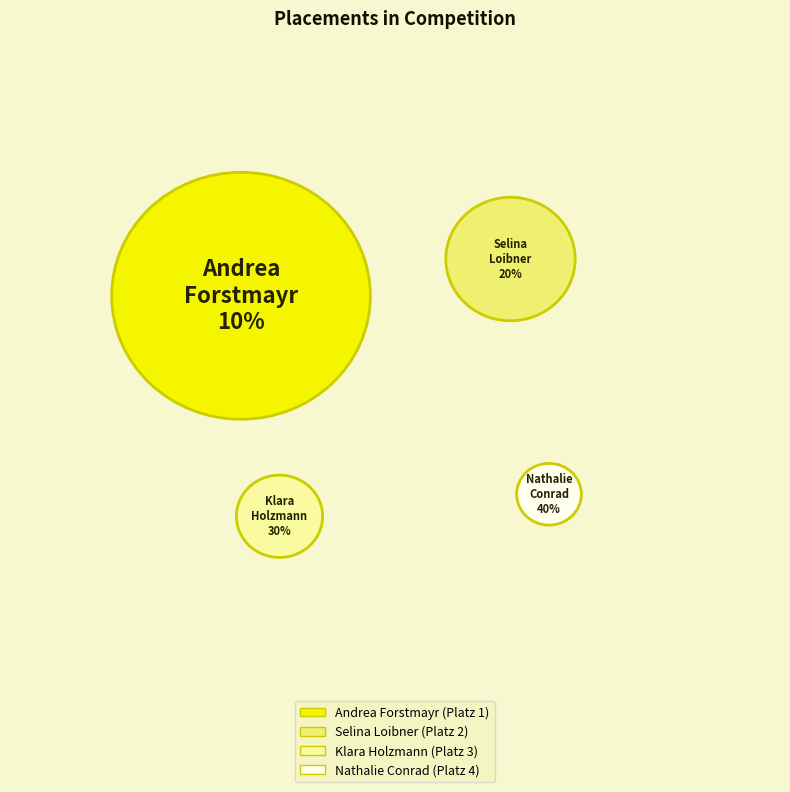

Is there a majority slice in this chart?

No